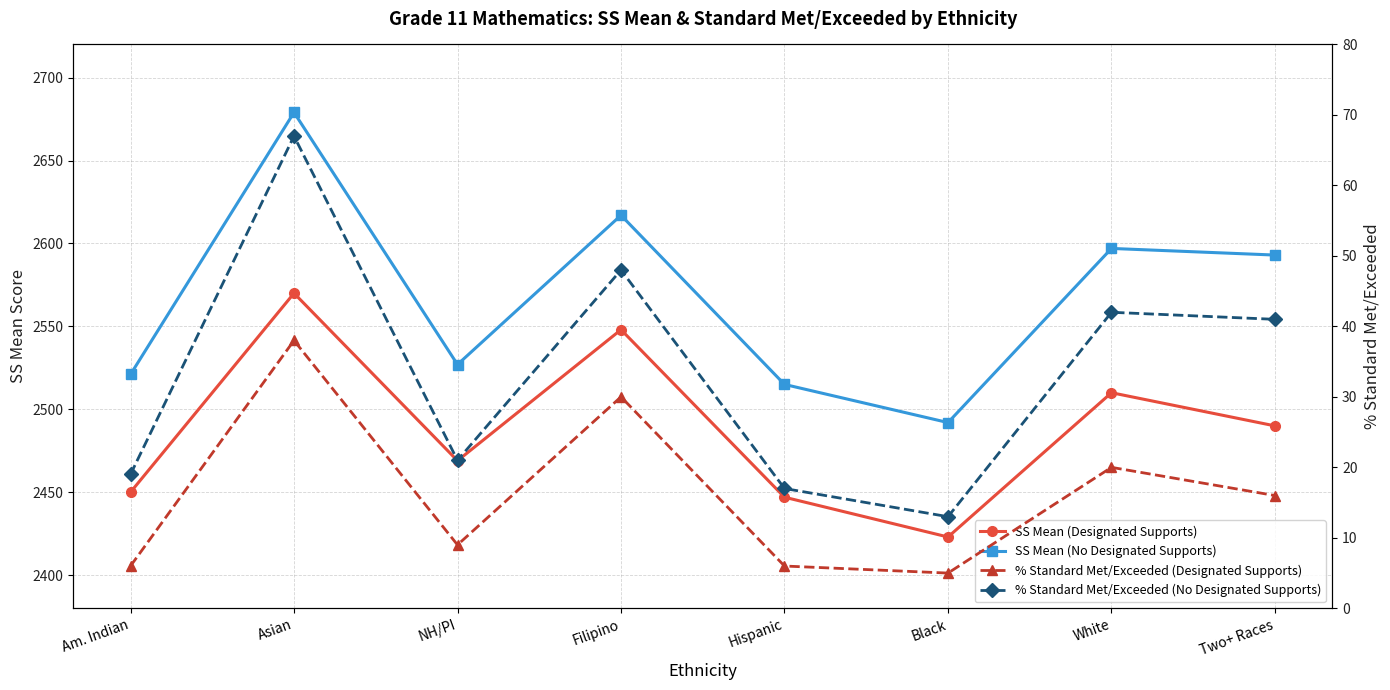

Rank the series by their maximum value, from highest to lowest.

SS Mean (No Designated Supports), SS Mean (Designated Supports), % Standard Met/Exceeded (No Designated Supports), % Standard Met/Exceeded (Designated Supports)